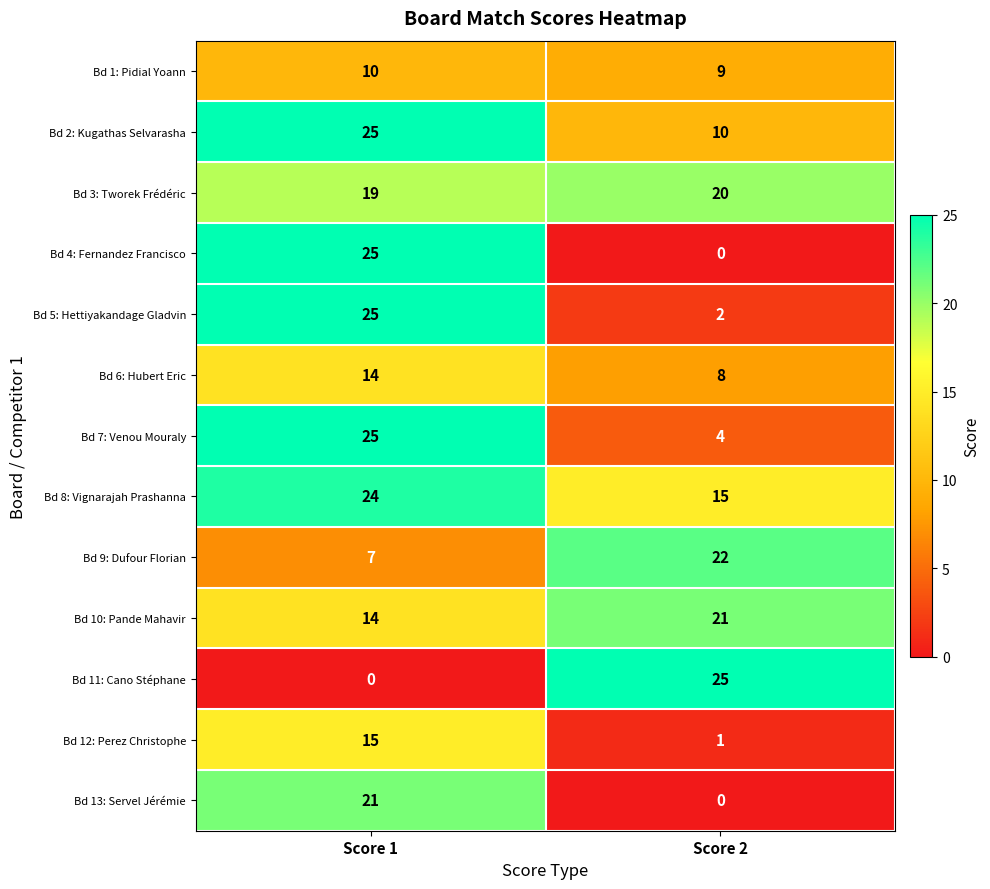

What is the total value across all series at Score 2?

137